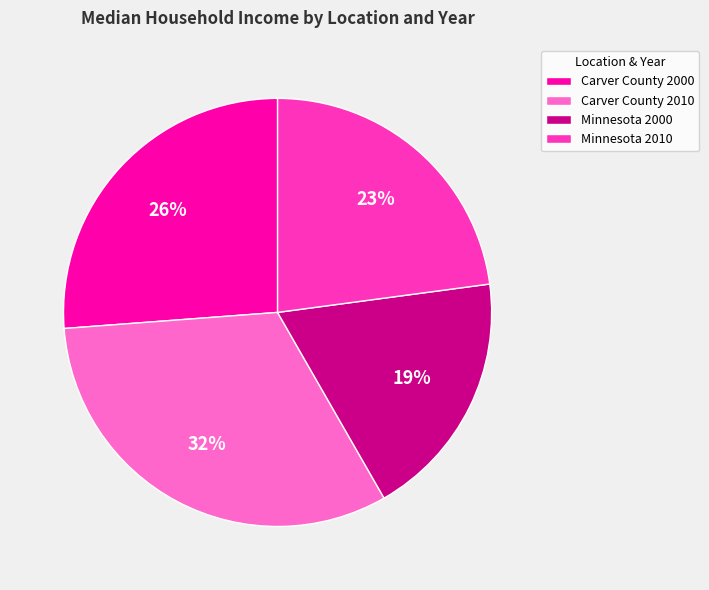

Which slice is the largest?

Carver County 2010